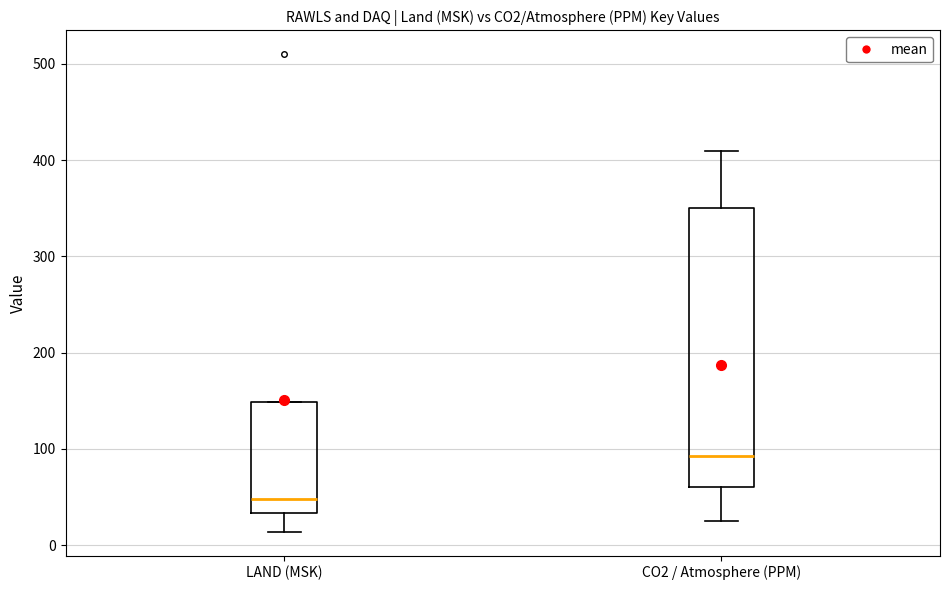

Which box's median line is the lowest?

LAND (MSK)